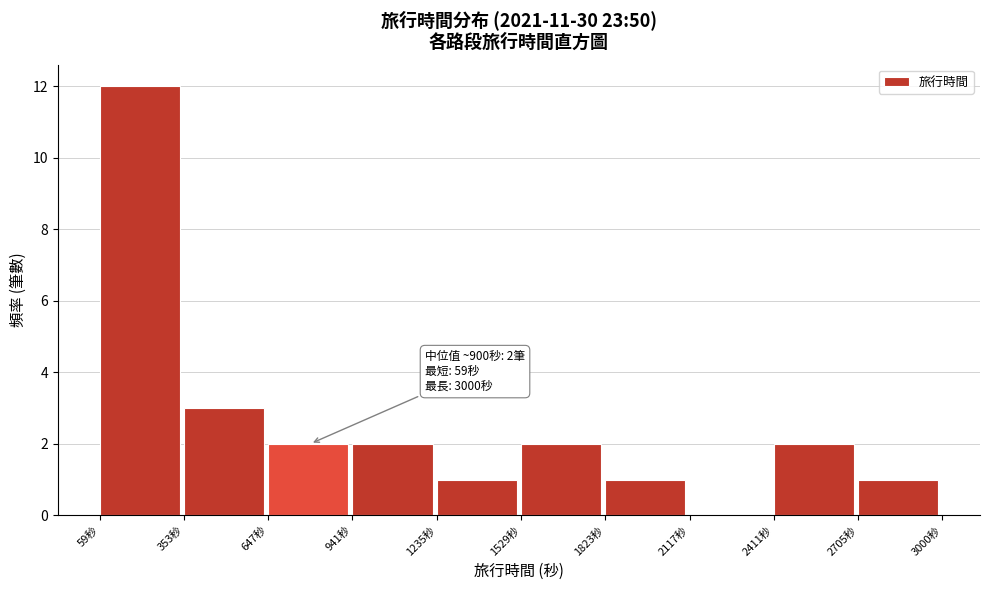

Which range on the x-axis has the tallest bar?

50 to 350